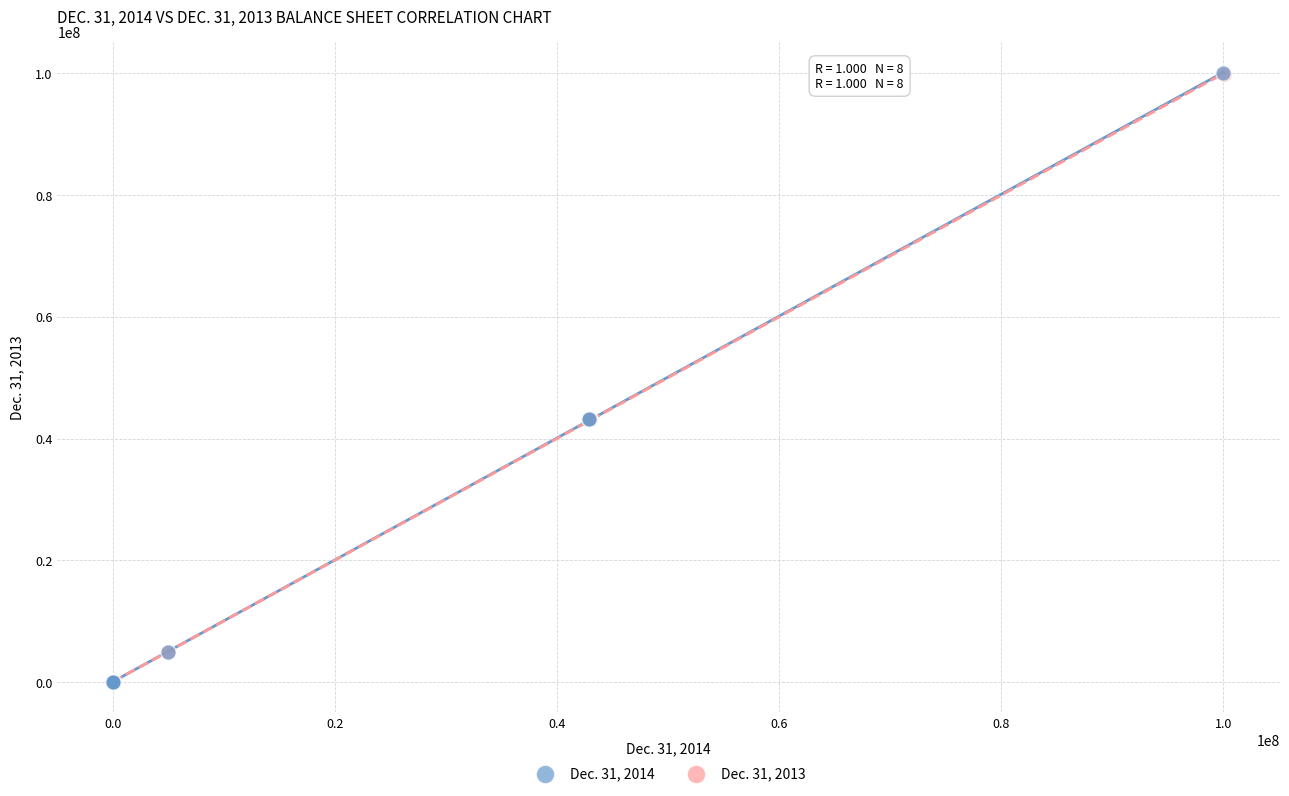

Which series has the largest Y range (max minus min)?

Dec. 31, 2014